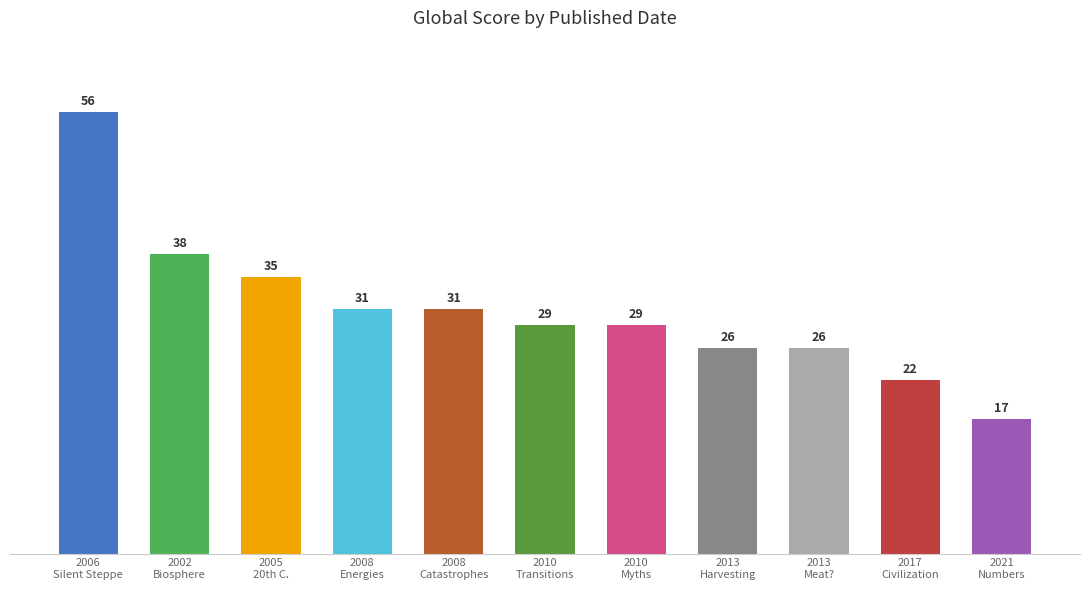

Rank the categories by value from lowest to highest.

2021, 2017, 2013, 2013, 2010, 2010, 2008, 2008, 2005, 2002, 2006